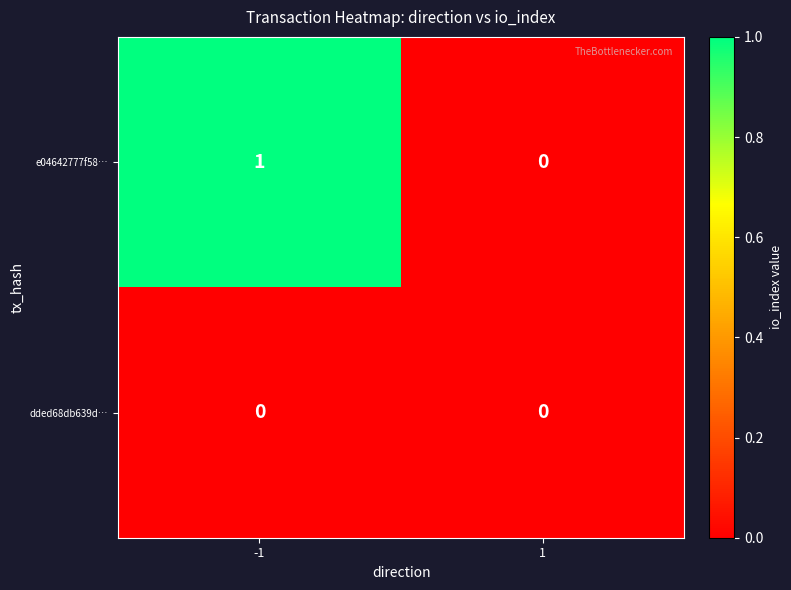

Rank the categories by e04642777f58… value from lowest to highest.

1, -1